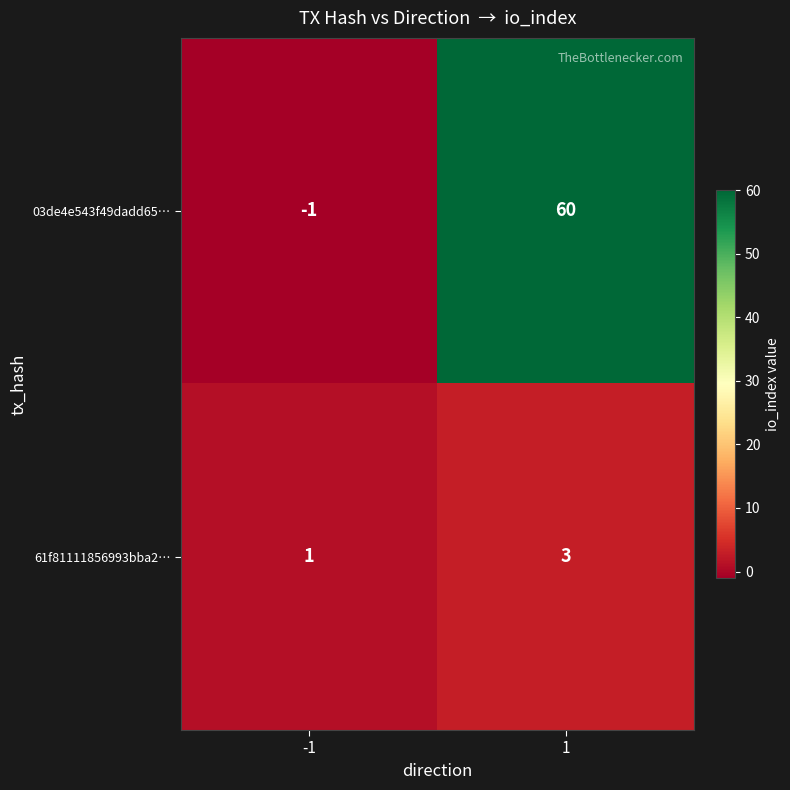

What value does the 03de4e543f49dadd65… series have at 1?

60